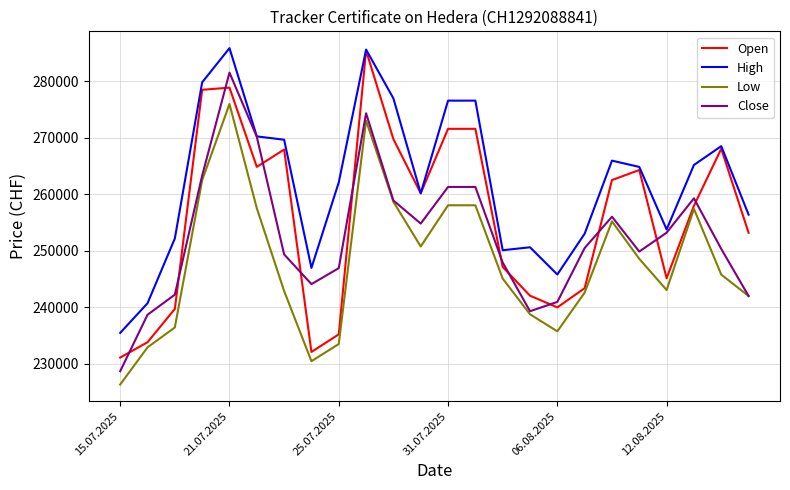

List the series in order of their overall mean, highest first.

High, Open, Close, Low